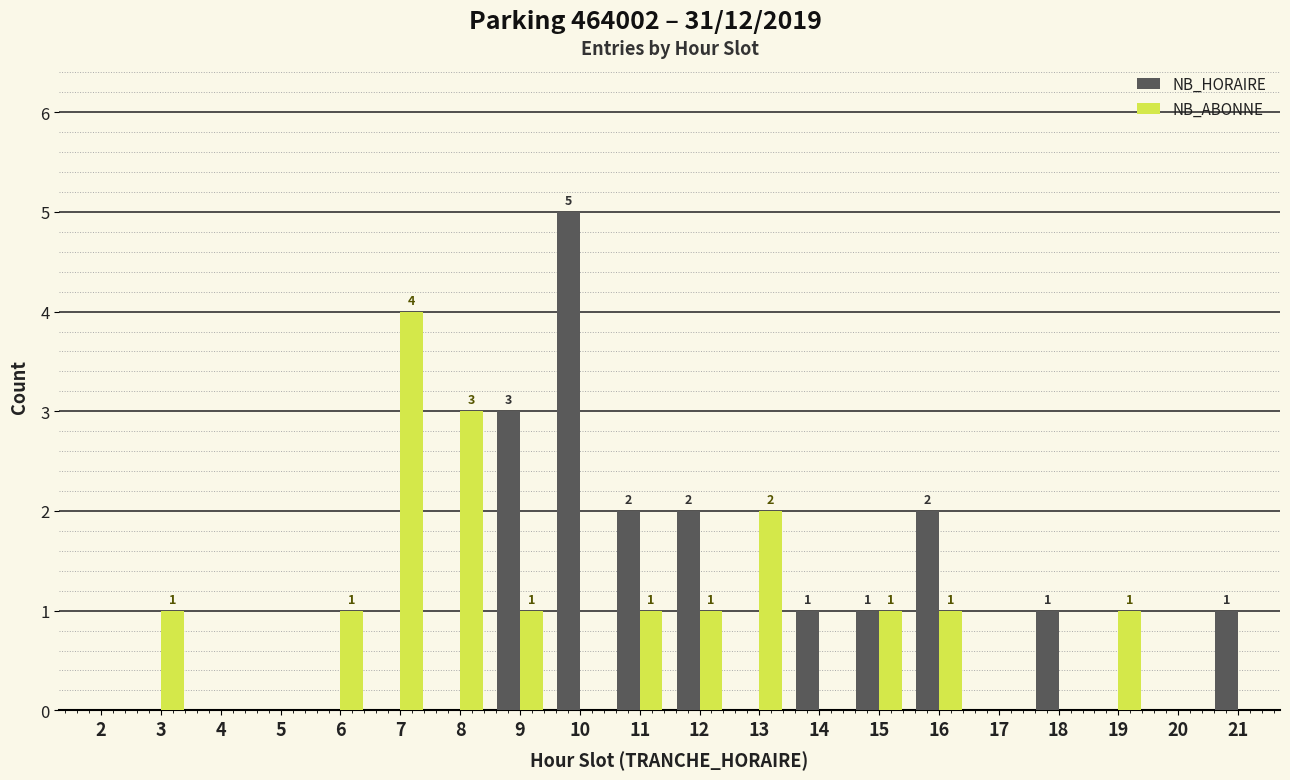

Which series changed the most between 17 and 21?

NB_HORAIRE